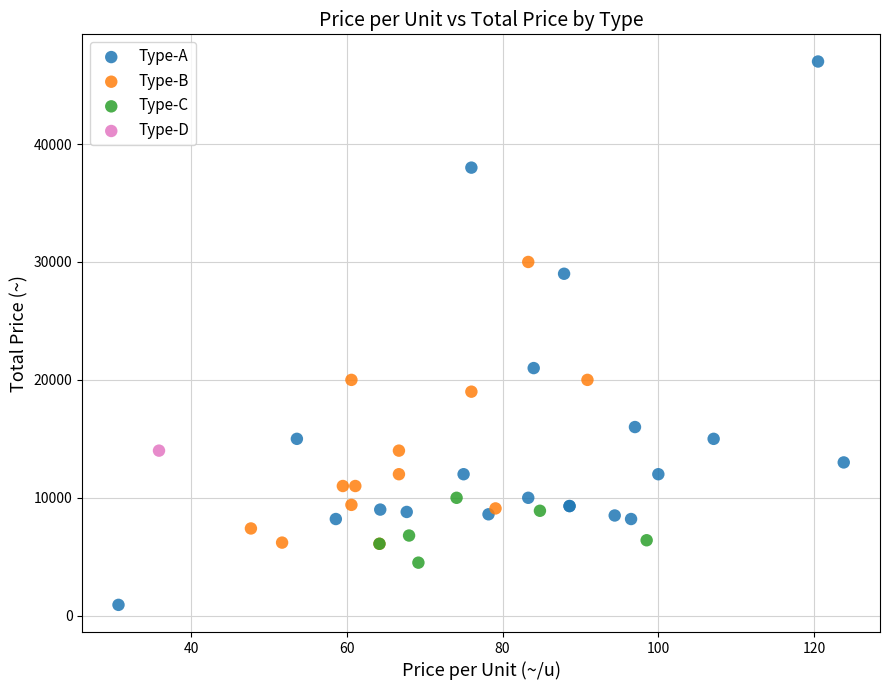

Which series reaches the maximum Y coordinate?

Type-A